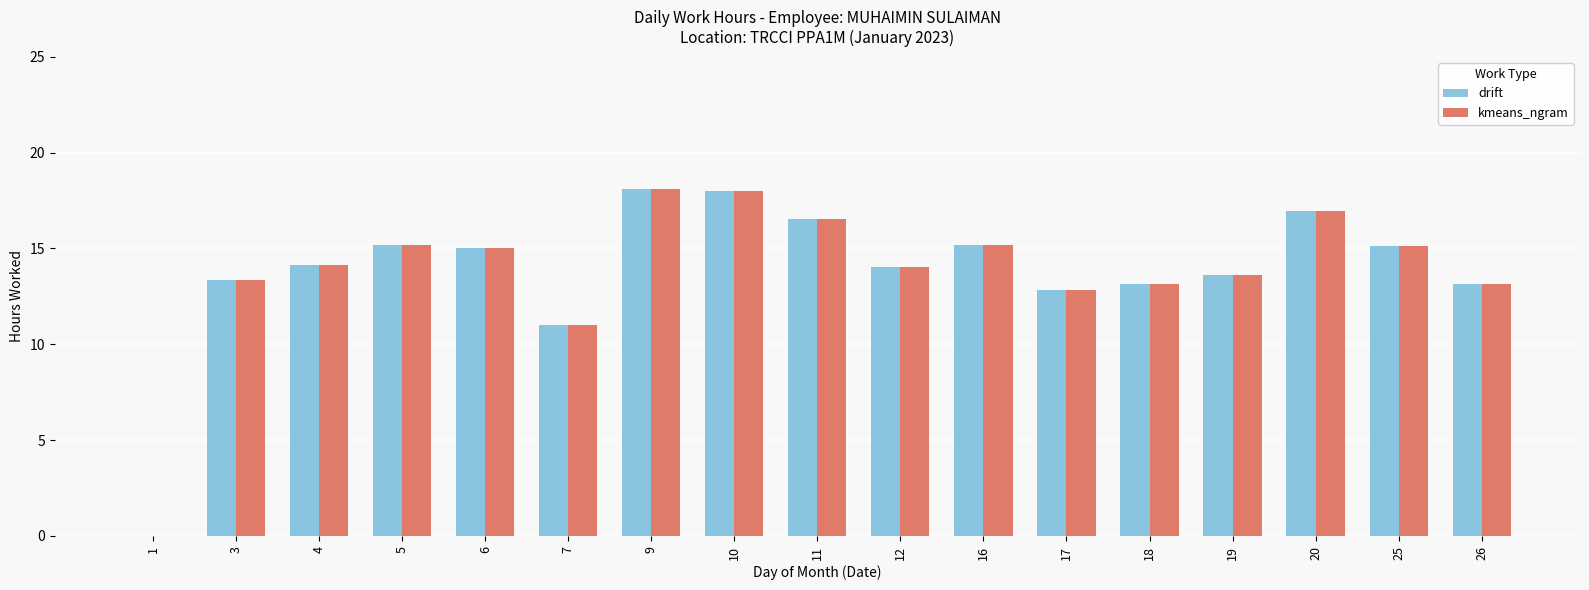

What are all the series names shown in the legend?

drift, kmeans_ngram